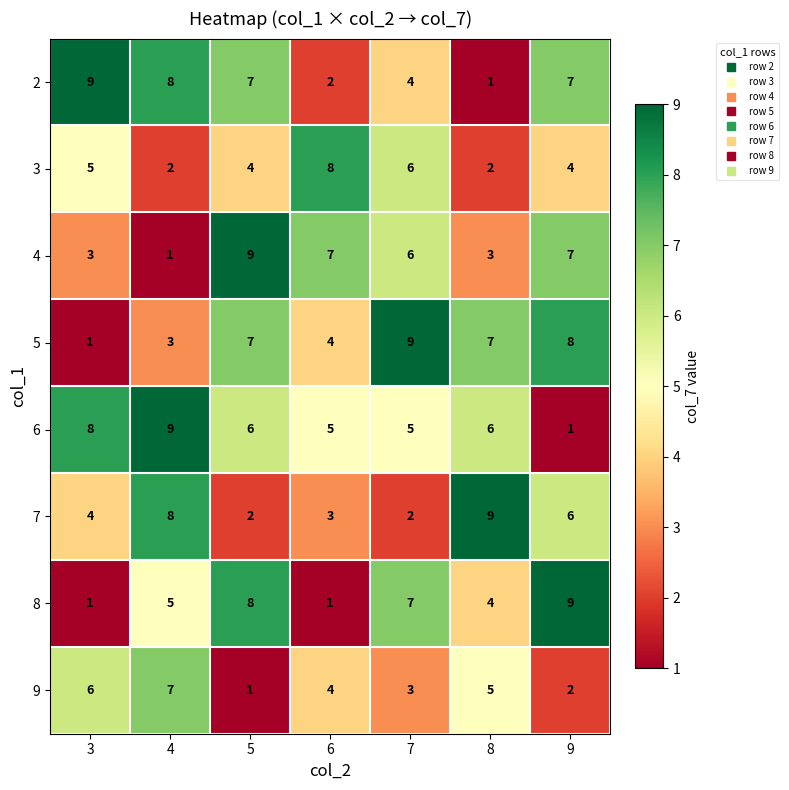

Which category has the highest value in the 3 series?

6